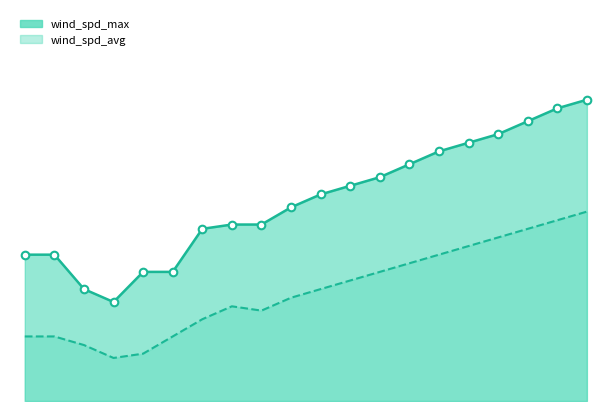

At which category is the sum across all series the highest?

19